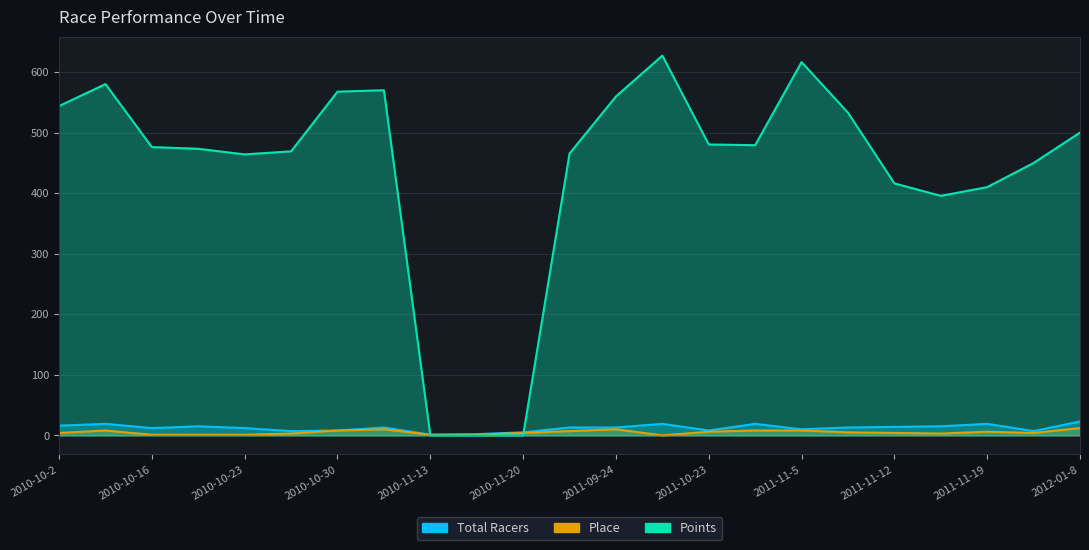

True or false: Total Racers and Place cross at least once.

False